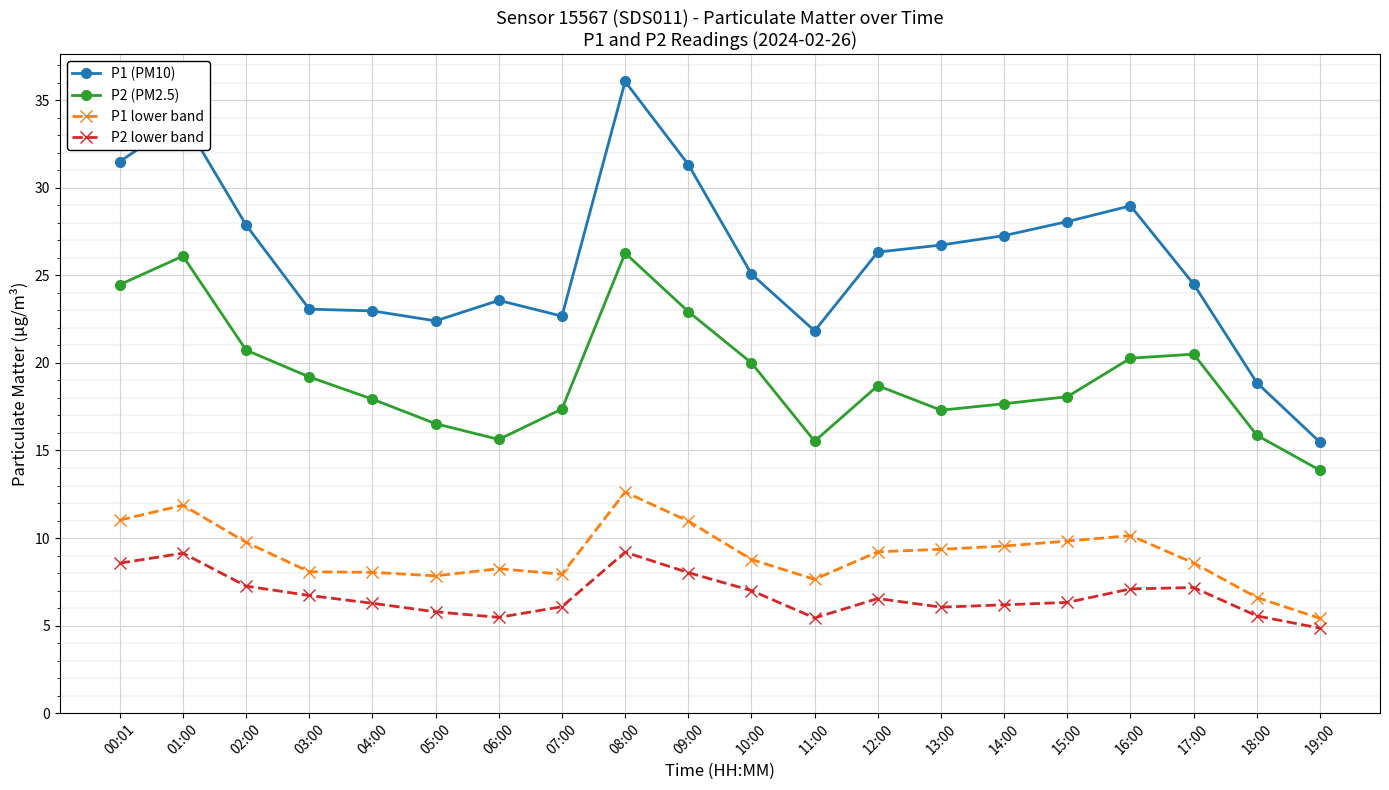

What is the minimum value shown in the chart?

4.9